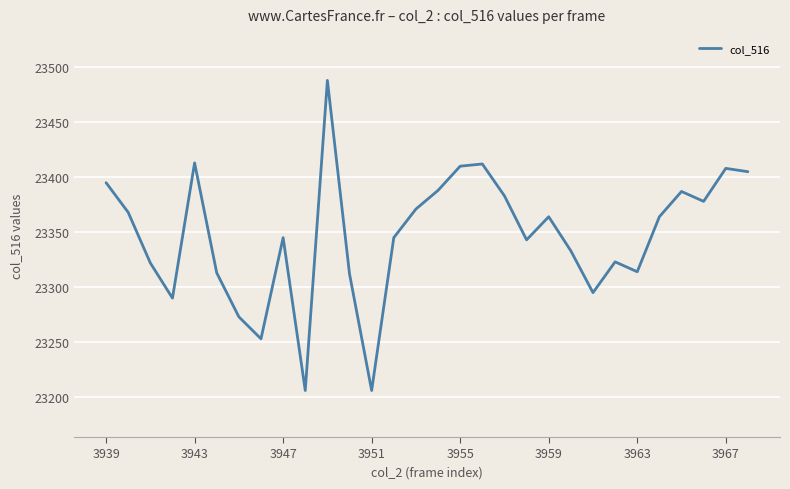

What is the maximum value shown in the chart?

23488